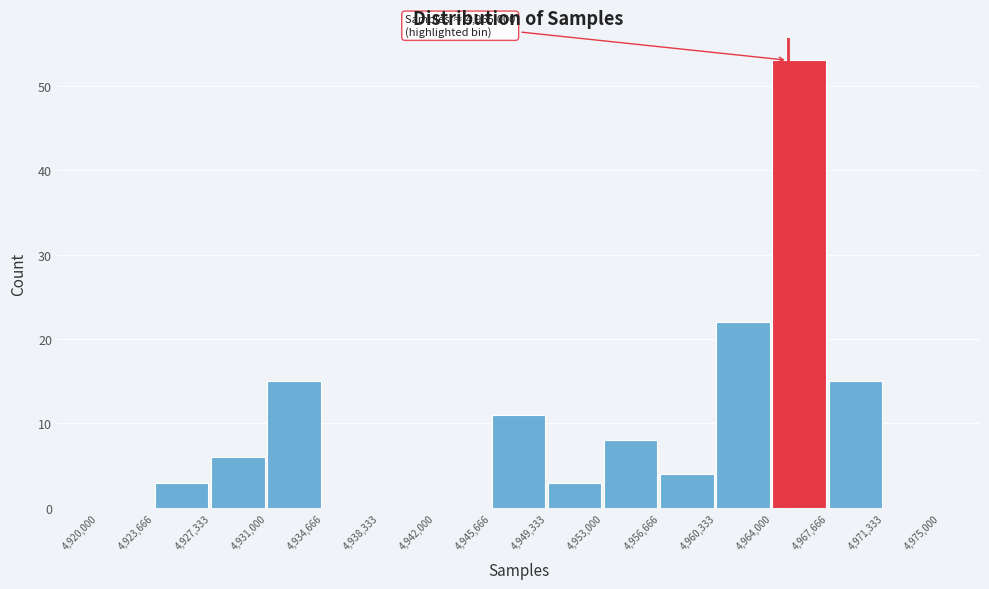

Over which range of the x-axis is the bar tallest?

4,964,000 to 4,967,666